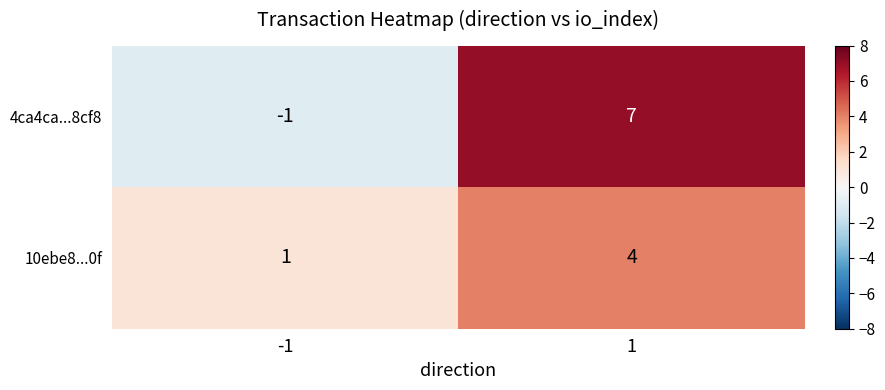

Is it true that 10ebe8...0f equals 7 at 1?

False